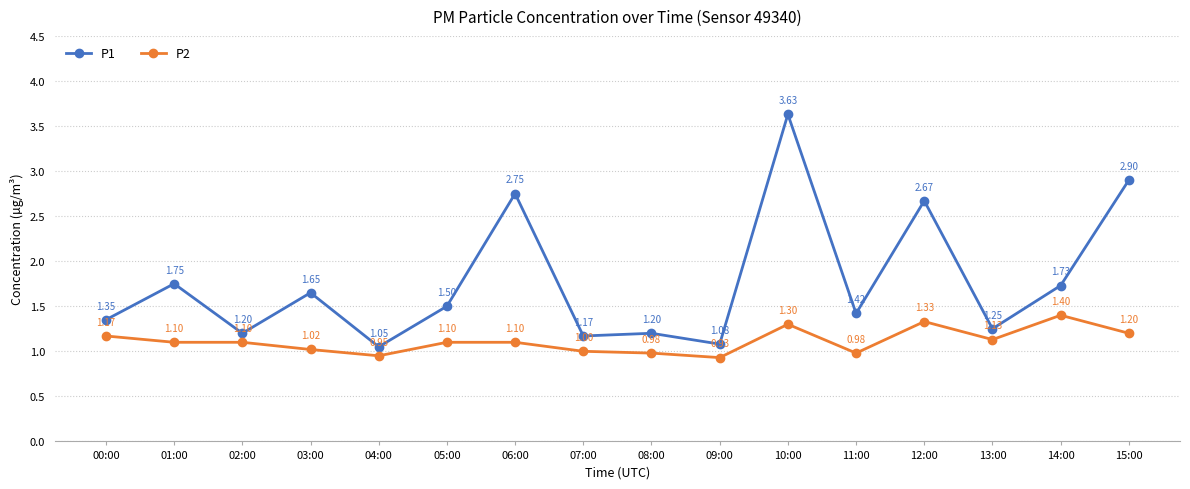

Which series has the largest total across all categories?

P1